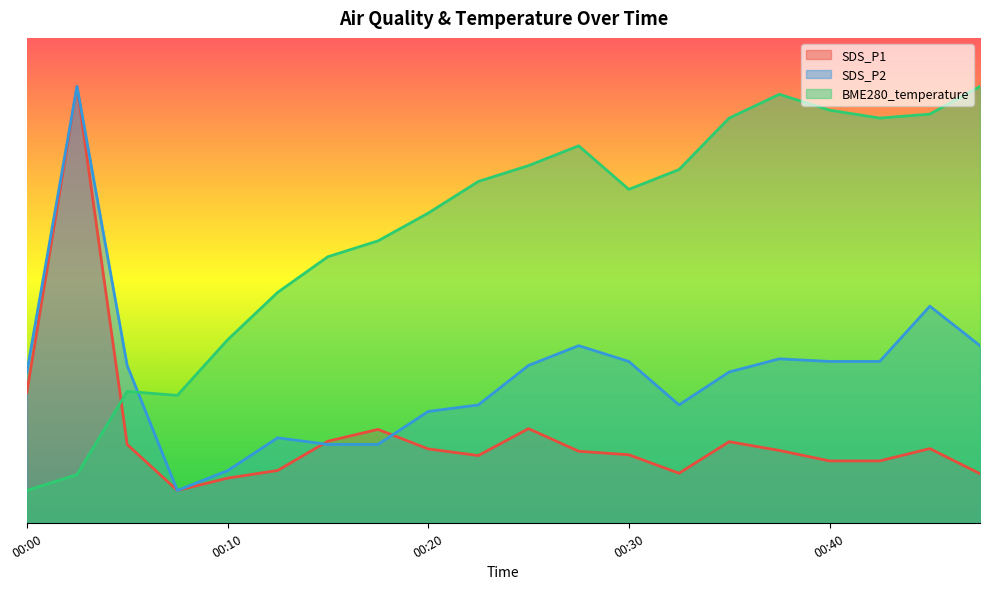

The SDS_P1 series shows 2.8 at 00:10. True or false?

True